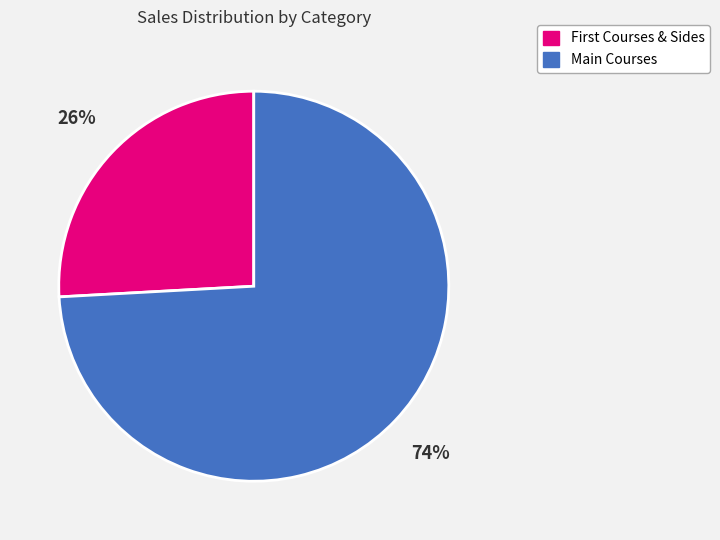

To the nearest percent, what is the average slice percentage?

50%